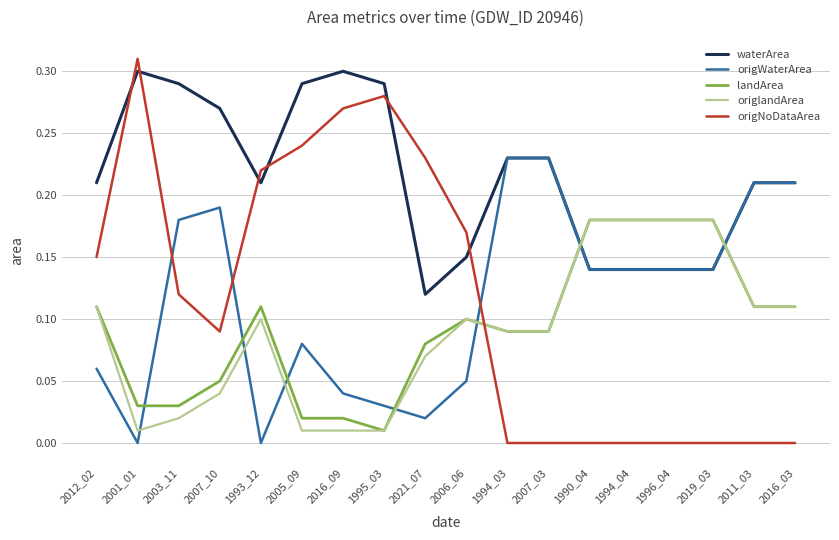

What position from the left is 2006_06?

10